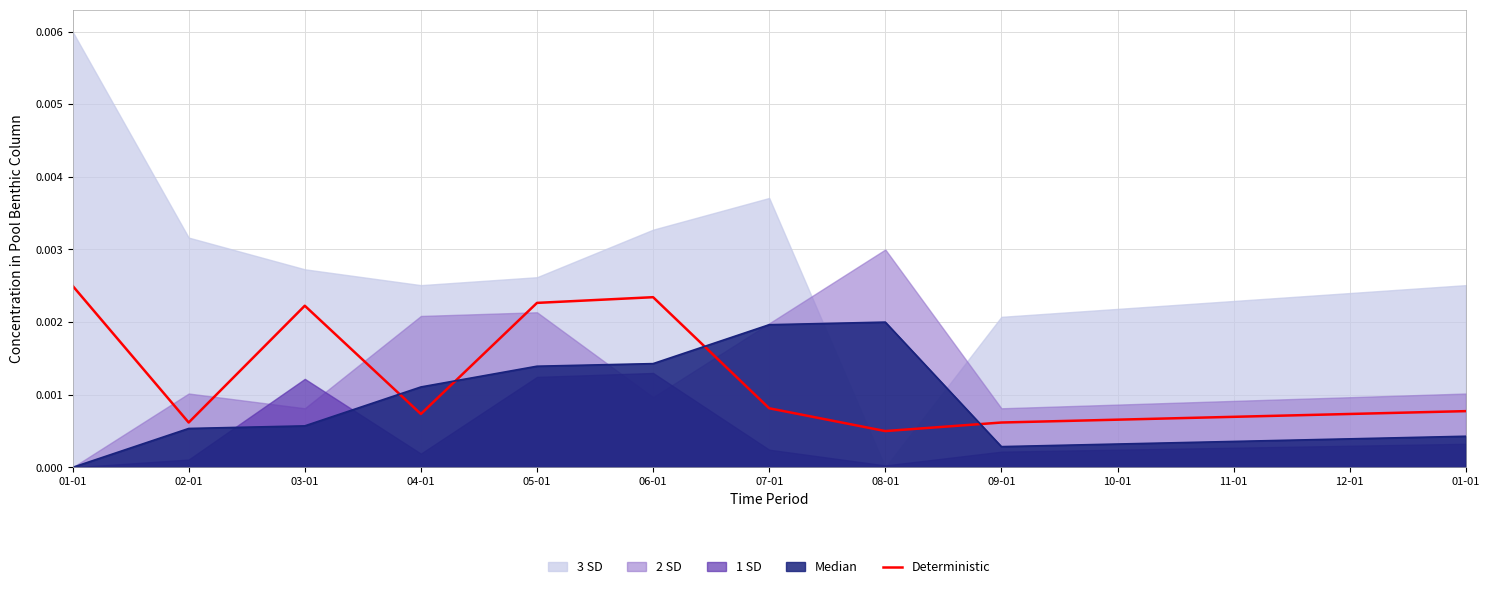

Reading left to right, list all the values displayed in this chart.

01-01=0.0	02-01=0.0	03-01=0.0	04-01=0.0	05-01=0.0	06-01=0.0	07-01=0.0	08-01=0.0	09-01=0.0	10-01=0.0	11-01=0.0	12-01=0.0	01-01=0.0